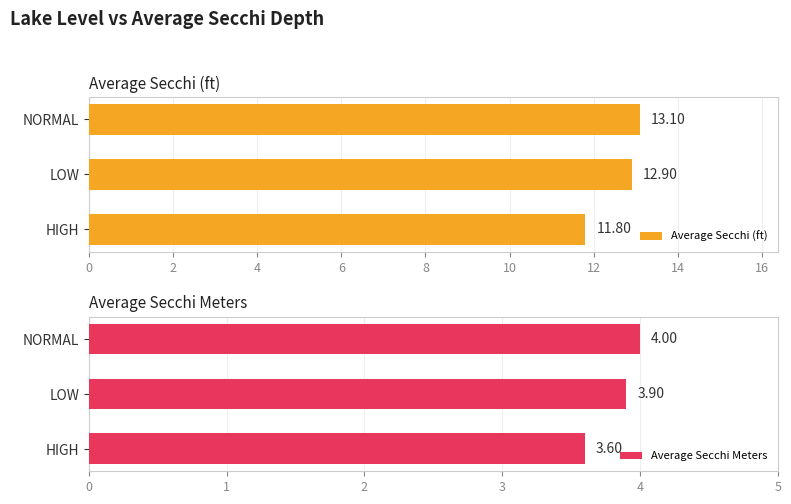

How many bars are there in each group?

2